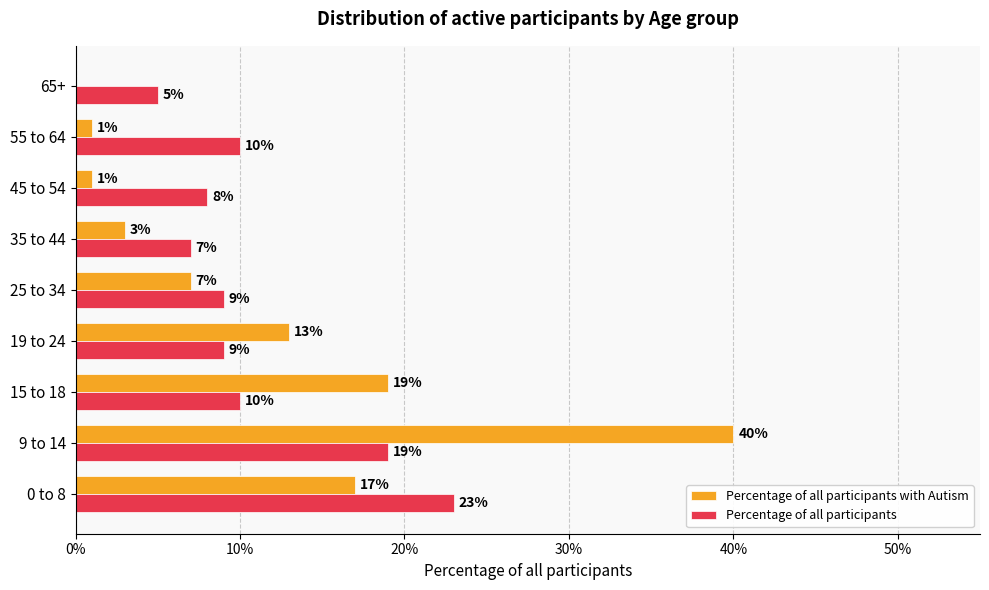

What are all the series names shown in the legend?

Percentage of all participants with Autism, Percentage of all participants